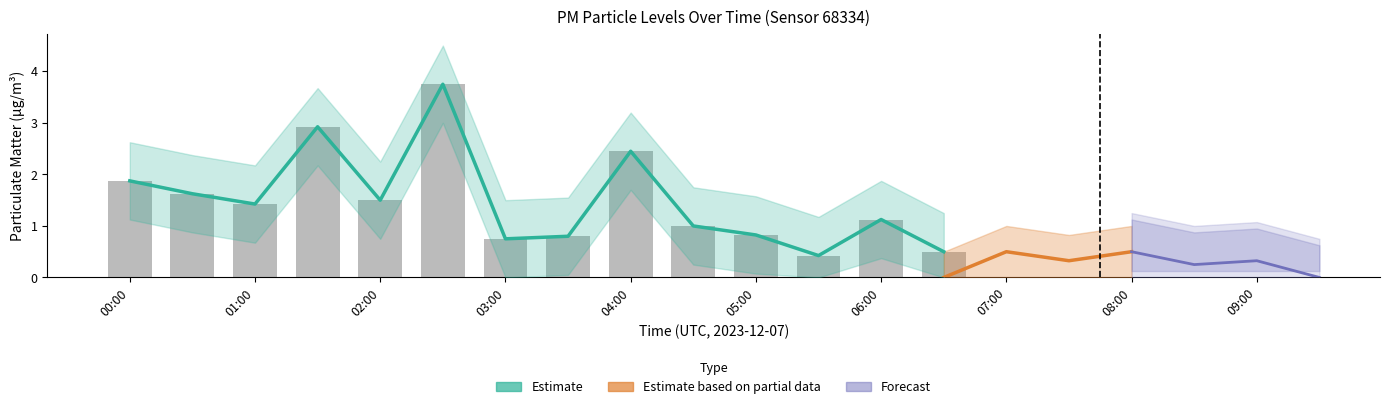

How many data points are less than 1?

5